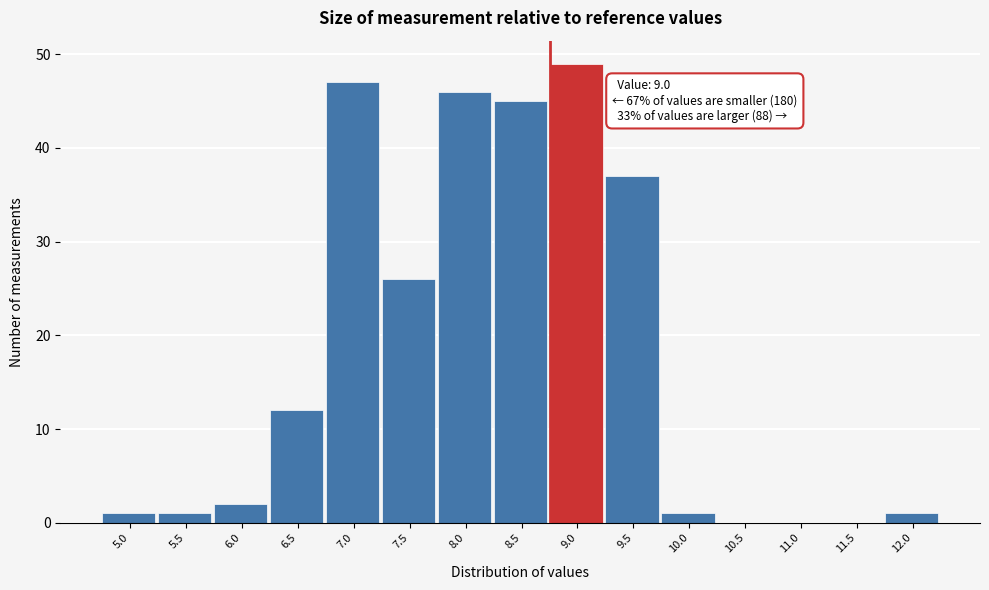

Reading right to left, list all the values displayed in this chart.

12.0=1	11.5=0	11.0=0	10.5=0	10.0=1	9.5=37	9.0=49	8.5=45	8.0=46	7.5=26	7.0=47	6.5=12	6.0=2	5.5=1	5.0=1